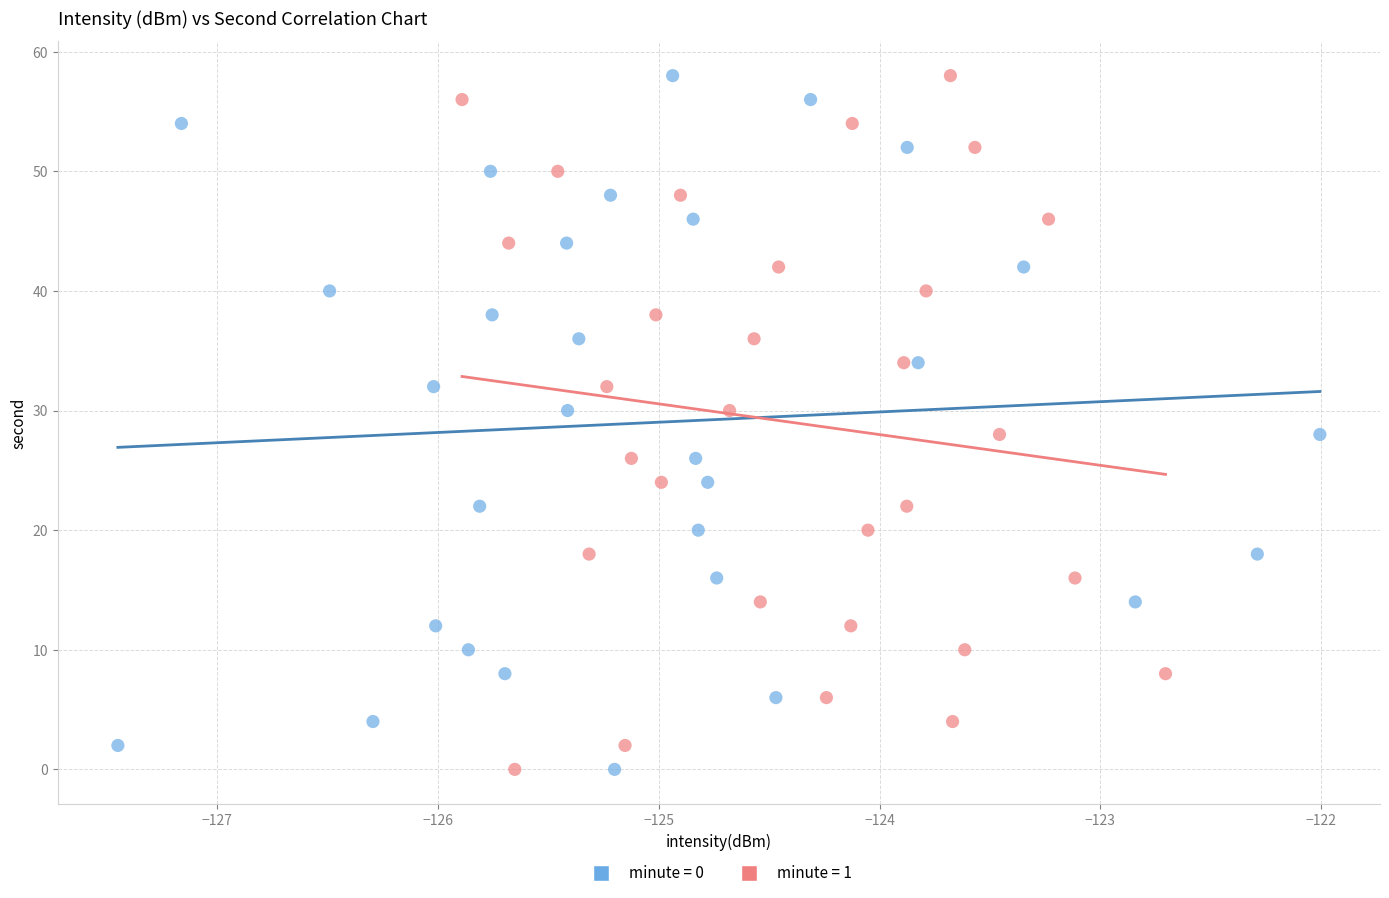

What are all the series names shown in the legend?

minute = 0, minute = 1